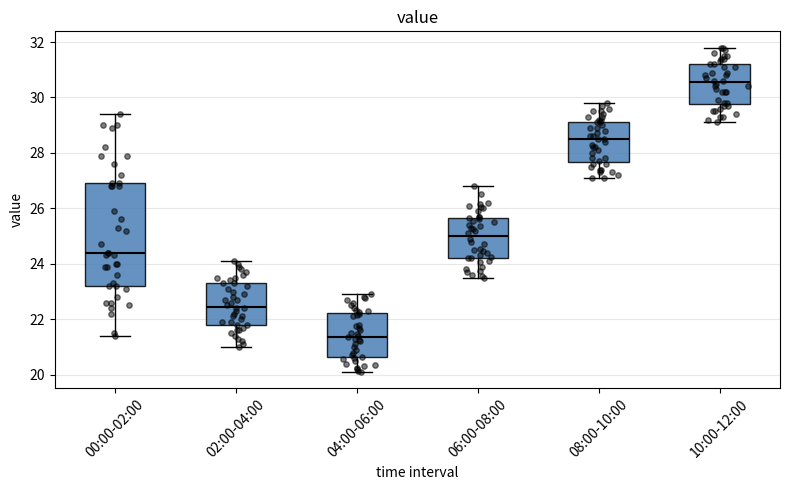

Where is the upper edge of the box for 10:00-12:00 on the y-axis? The values are not printed on the chart, so give them approximately, as read against the axis.

31.2